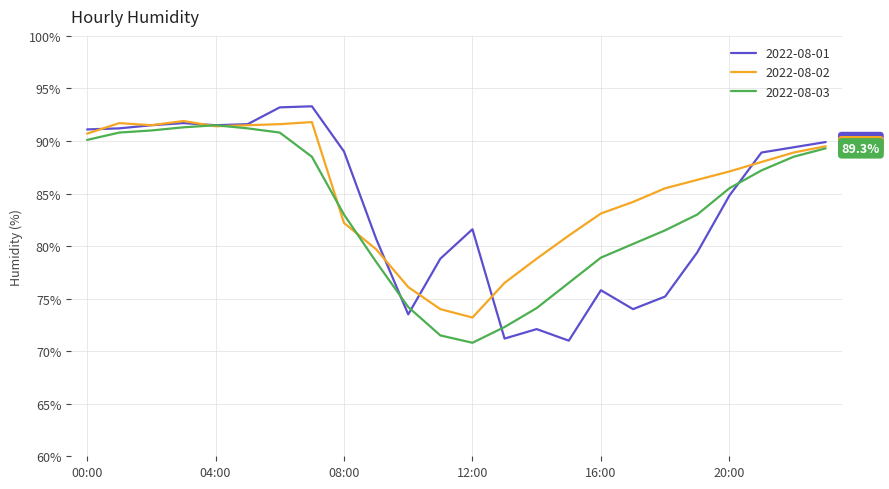

What is the maximum value for 2022-08-03?

91.5